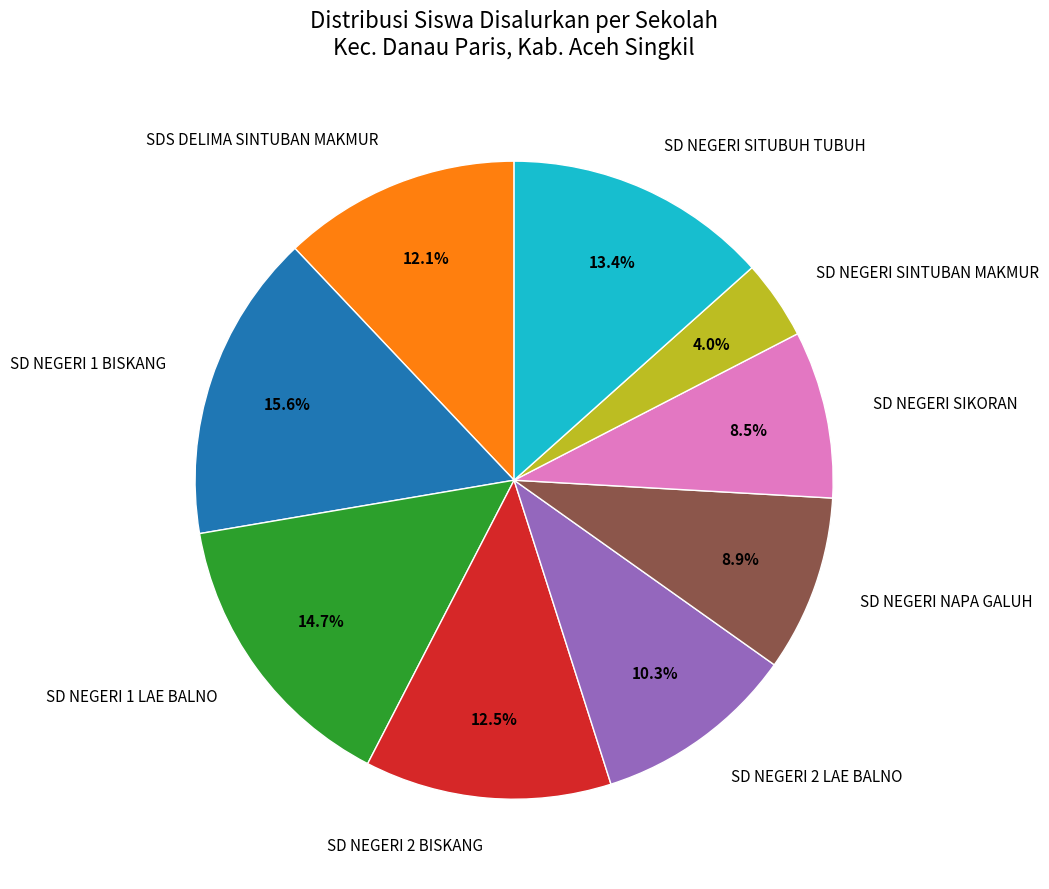

Count the number of slices in the pie.

9